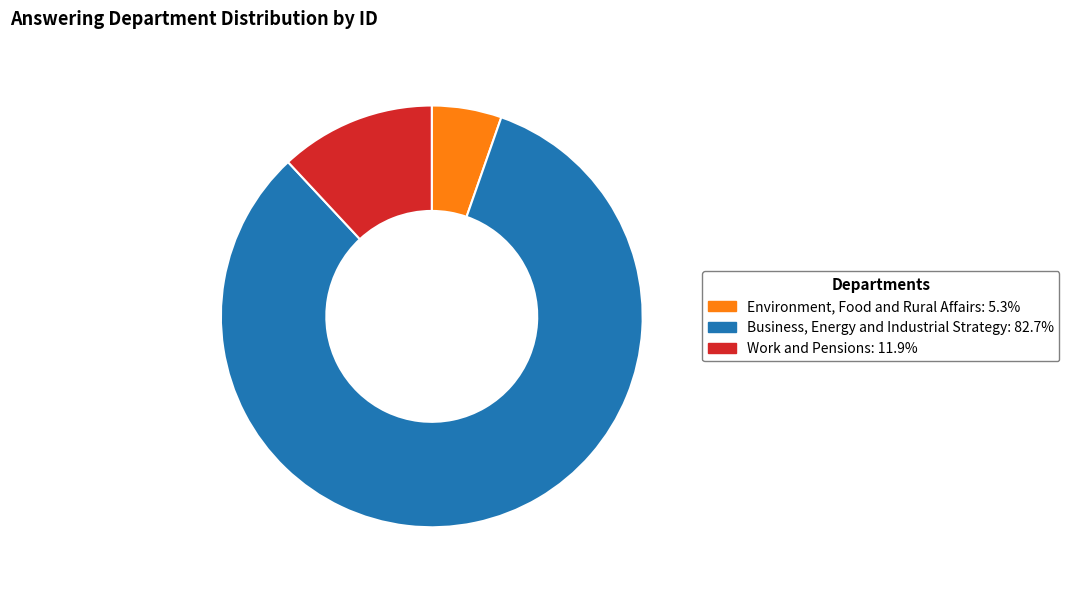

Do Business, Energy and Industrial Strategy: 82.7% and Work and Pensions: 11.9% together represent more than half of the pie?

Yes